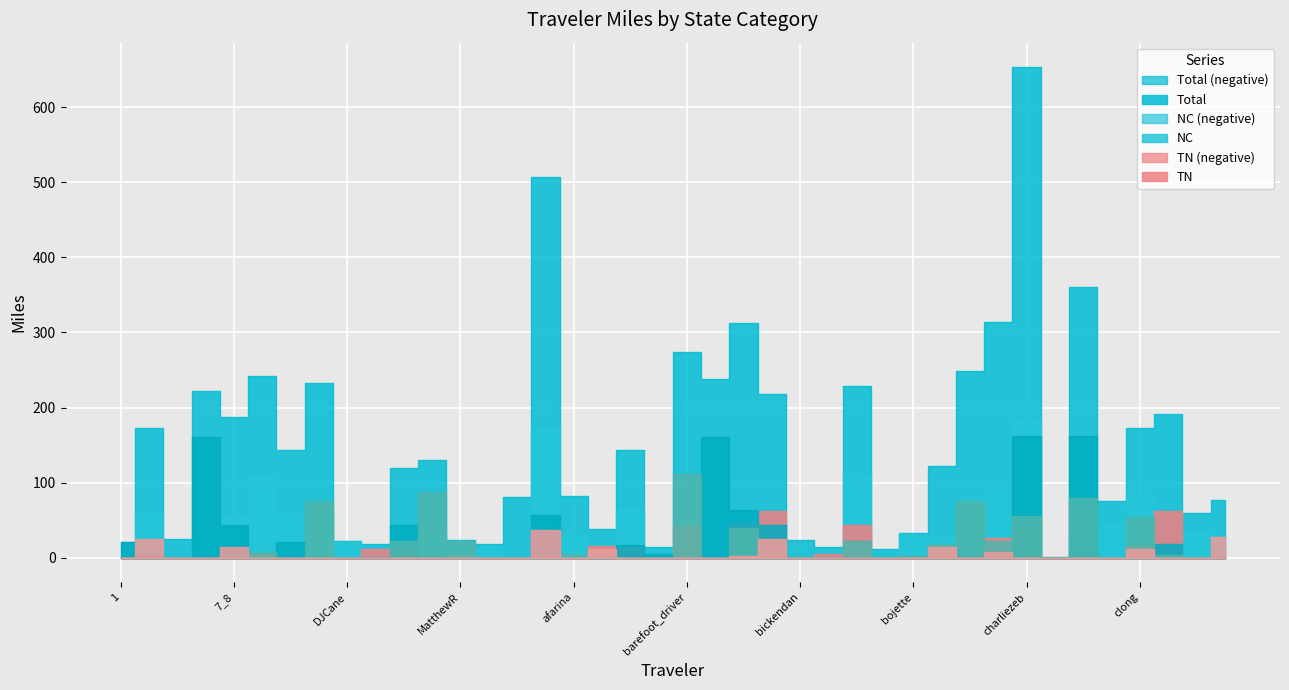

Between cabiness42 and JamesMD, which is larger?

JamesMD